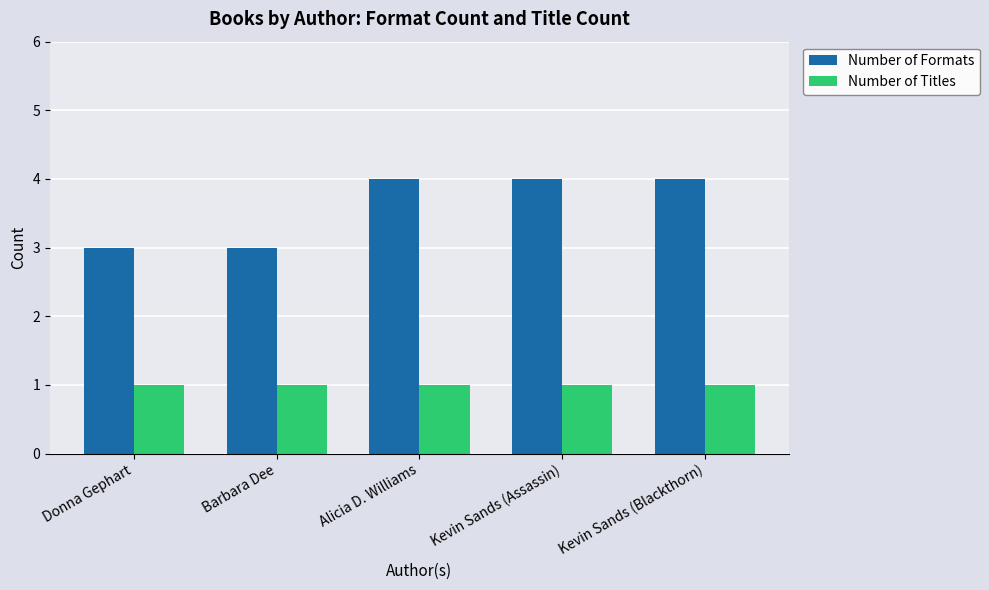

Is the value of Number of Formats at Kevin Sands (Blackthorn) greater than the value of Number of Titles at Kevin Sands (Assassin)?

Yes